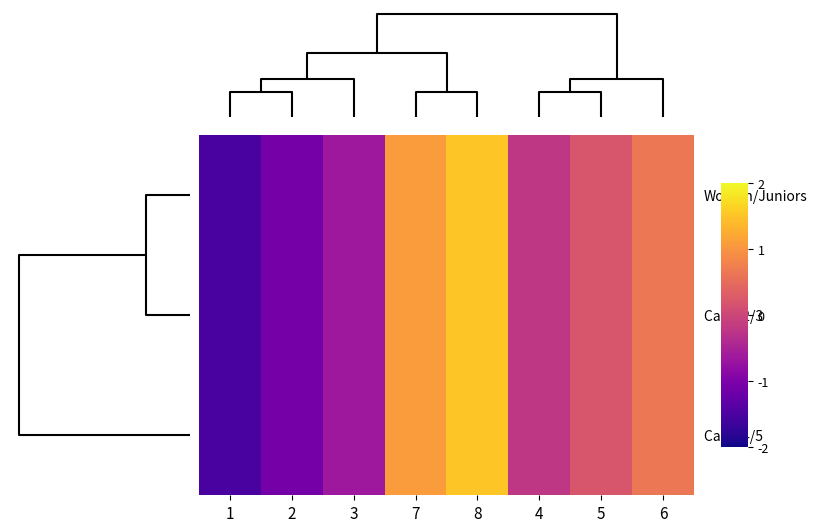

How many categories are shown in the chart?

8